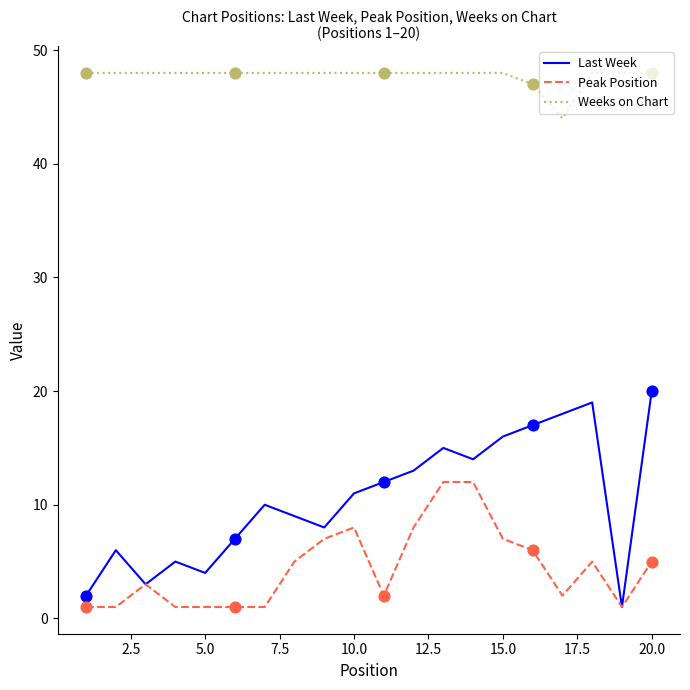

Which series has the widest spread of values?

Last Week